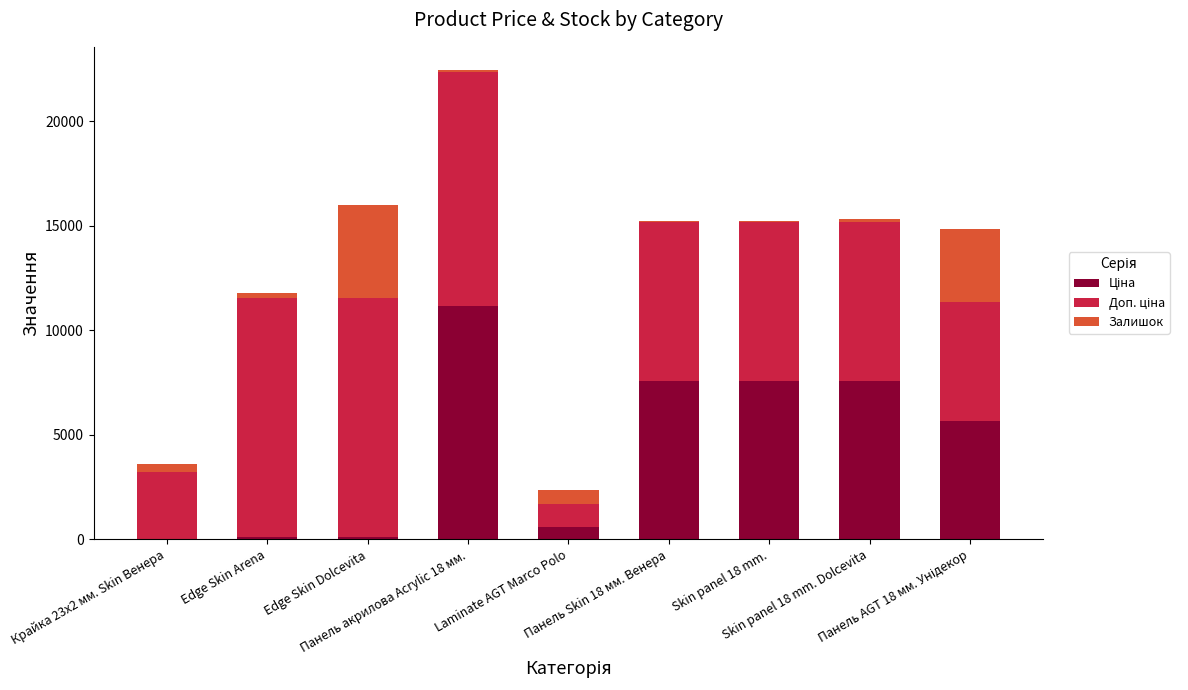

Are the bars horizontal?

No